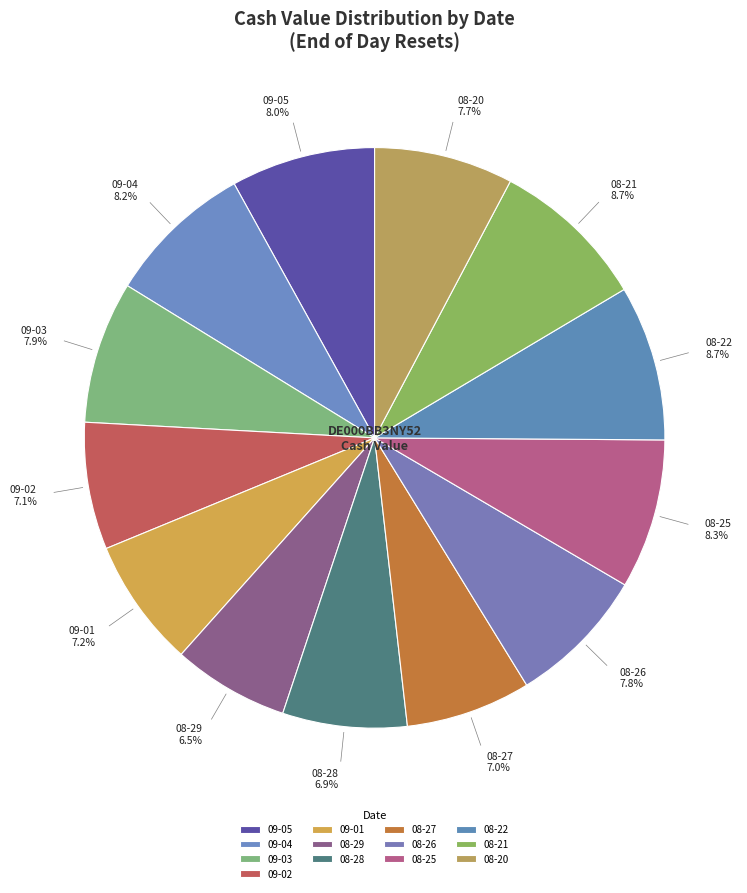

What is the ratio of the value at 09-03 to the value at 09-02?

1.1